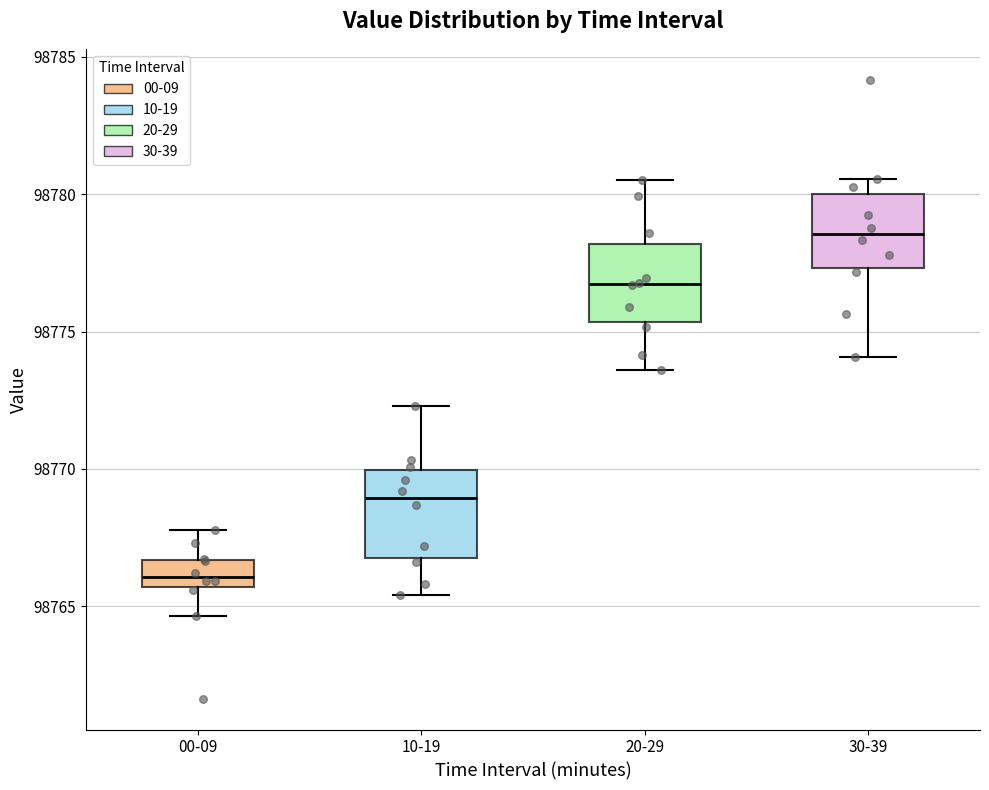

Where is the lower edge of the box for 10-19 on the y-axis? The values are not printed on the chart, so give them approximately, as read against the axis.

98767.0